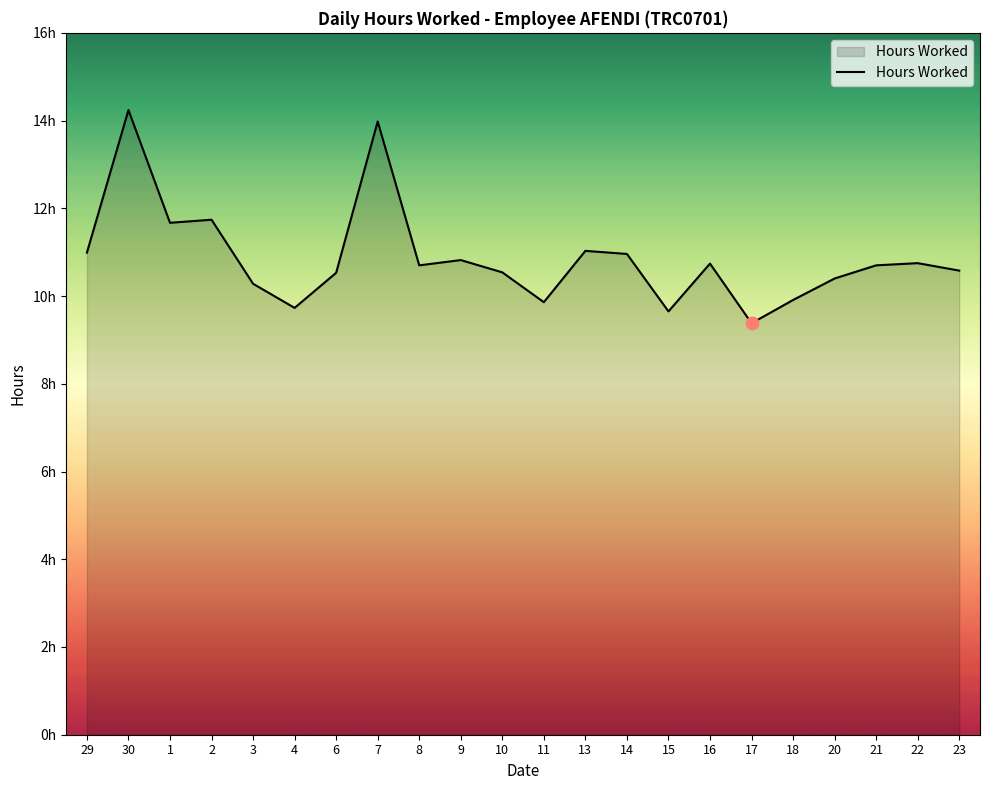

Approximately how many times larger is the value at 14 compared to 22?

1.0